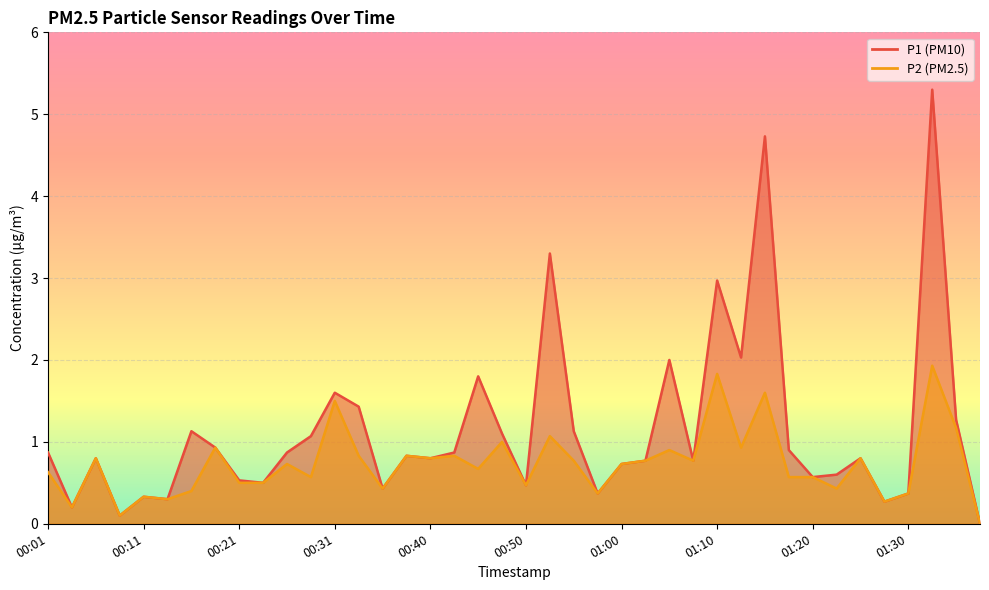

What is the greatest value displayed?

5.3